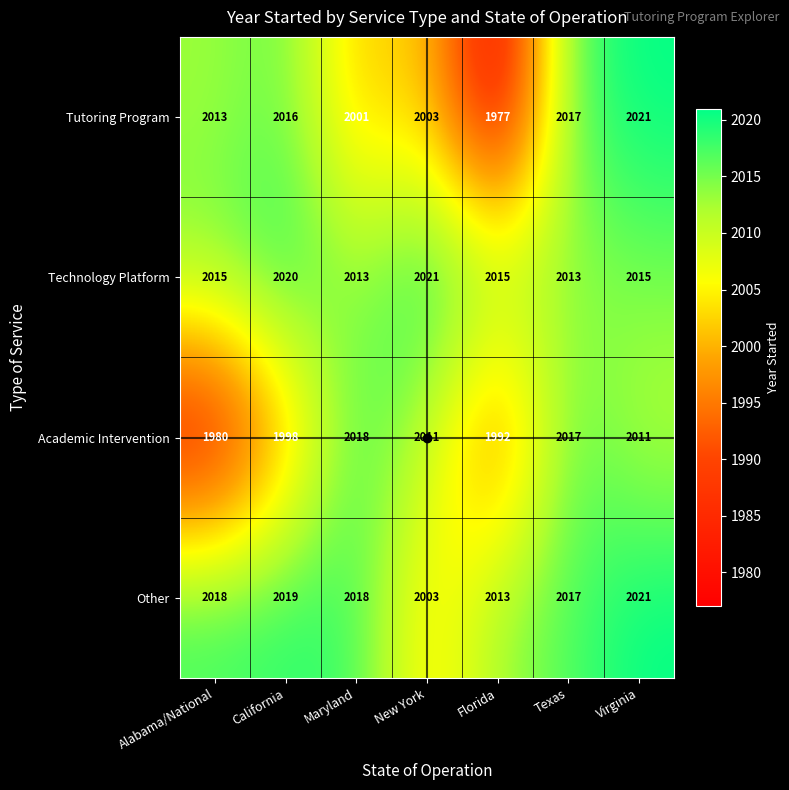

The value of Technology Platform at Alabama/National is 3010. True or false?

False